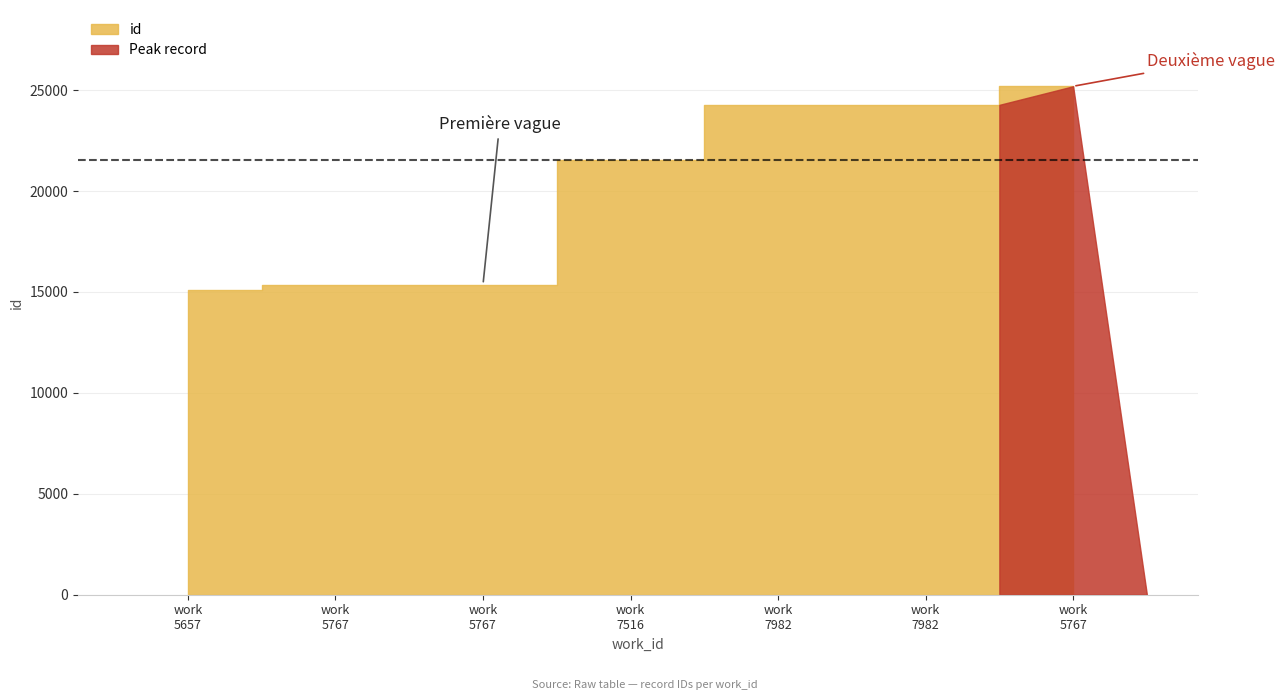

What is the difference between the maximum and minimum values?

10080